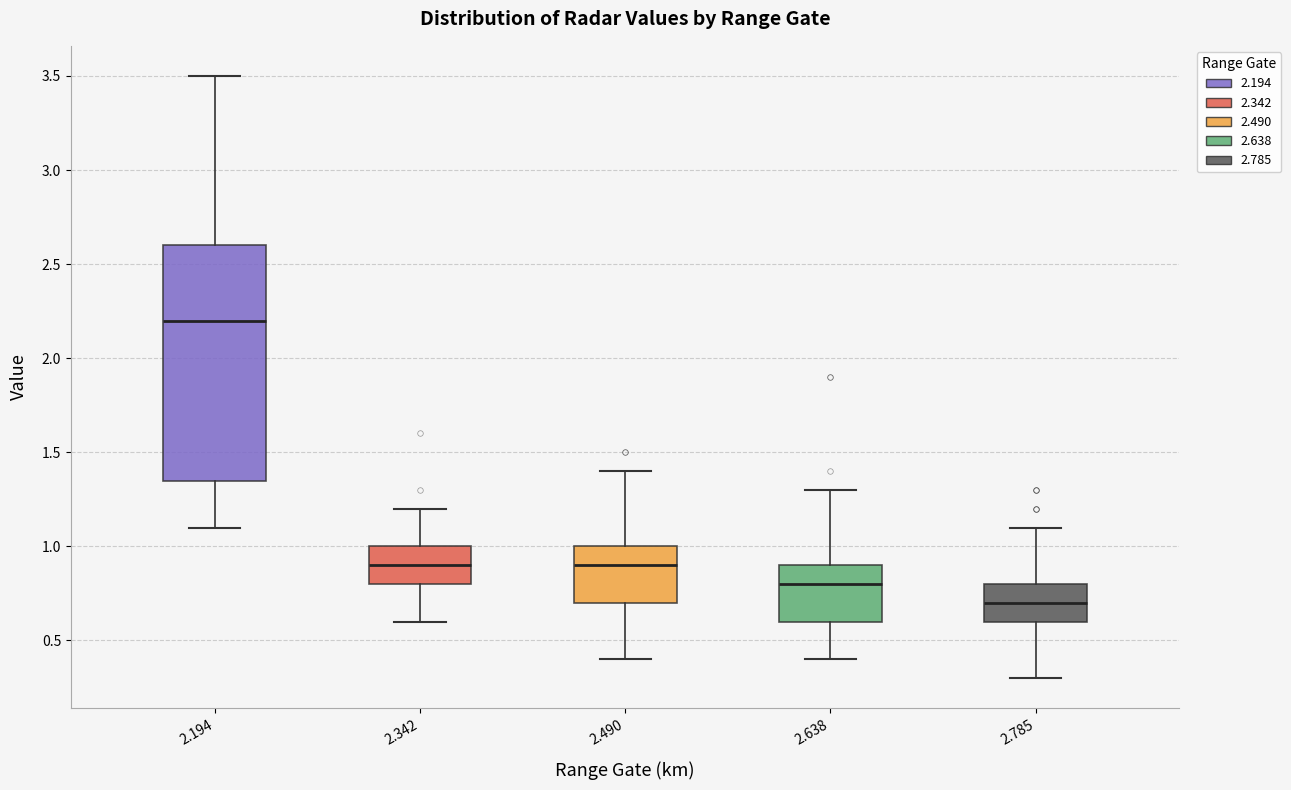

Which box is the tallest, from its lower edge to its upper edge?

2.194